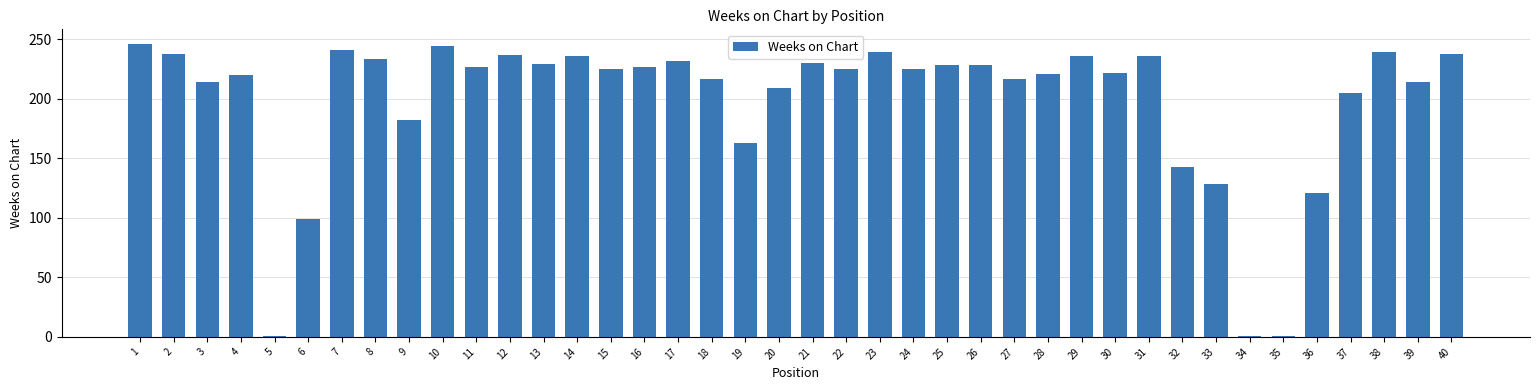

What is the ratio of the value at 11 to the value at 4?

1.0